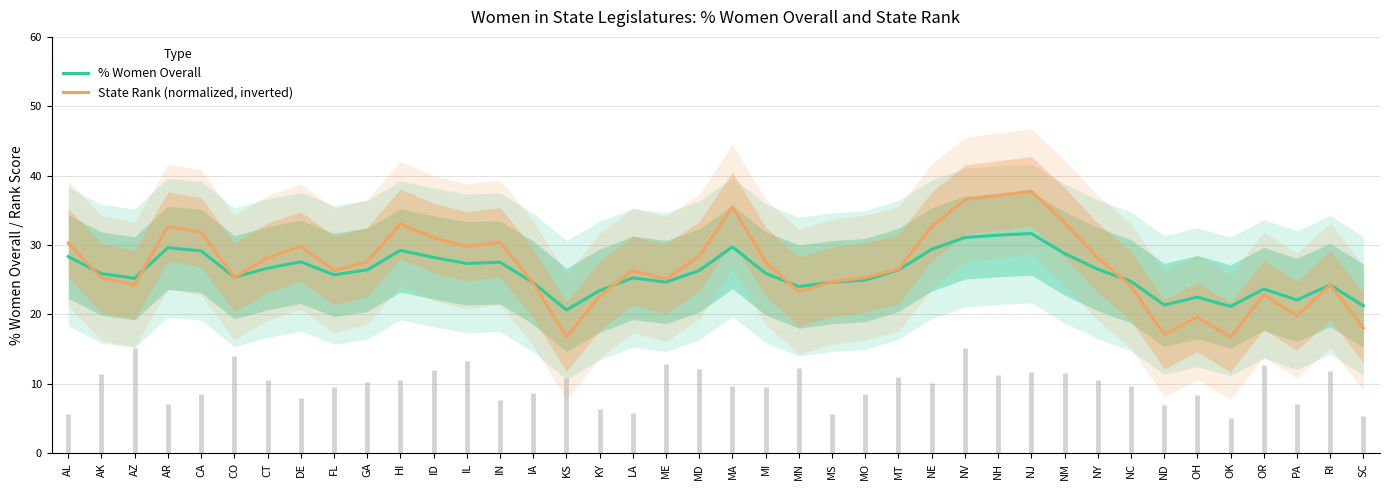

Reading left to right, what are all the values shown in this chart?

% Women Overall: AL=28.3	AK=25.9	AZ=25.2	AR=29.6	CA=29.2	CO=25.4	CT=26.7	DE=27.6	FL=25.7	GA=26.4	HI=29.2	ID=28.2	IL=27.3	IN=27.5	IA=24.6	KS=20.6	KY=23.4	LA=25.3	ME=24.7	MD=26.3	MA=29.7	MI=25.9	MN=24.0	MS=24.6	MO=24.9	MT=26.4	NE=29.4	NV=31.1	NH=31.4	NJ=31.7	NM=28.8	NY=26.5	NC=24.8	ND=21.4	OH=22.5	OK=21.1	OR=23.7	PA=22.1	RI=24.2	SC=21.2
State Rank (normalized, inverted): AL=30.3	AK=25.3	AZ=24.3	AR=32.7	CA=31.8	CO=25.3	CT=28.2	DE=29.8	FL=26.3	GA=27.6	HI=33.1	ID=31.0	IL=29.8	IN=30.4	IA=24.5	KS=16.7	KY=22.7	LA=26.3	ME=25.1	MD=28.4	MA=35.5	MI=27.6	MN=23.3	MS=24.7	MO=25.3	MT=26.5	NE=32.7	NV=36.5	NH=37.1	NJ=37.8	NM=33.3	NY=28.2	NC=24.1	ND=17.1	OH=19.6	OK=16.7	OR=22.9	PA=19.8	RI=24.2	SC=18.0